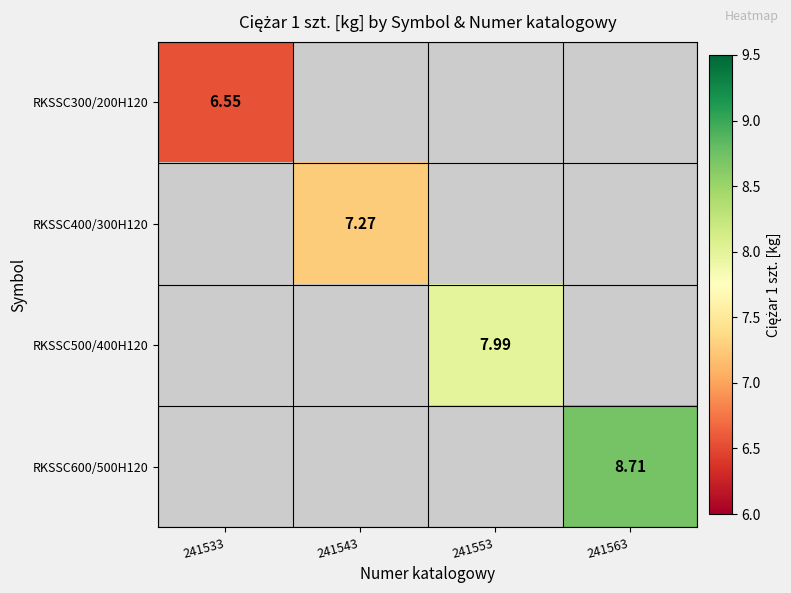

How many data points does each series have?

4